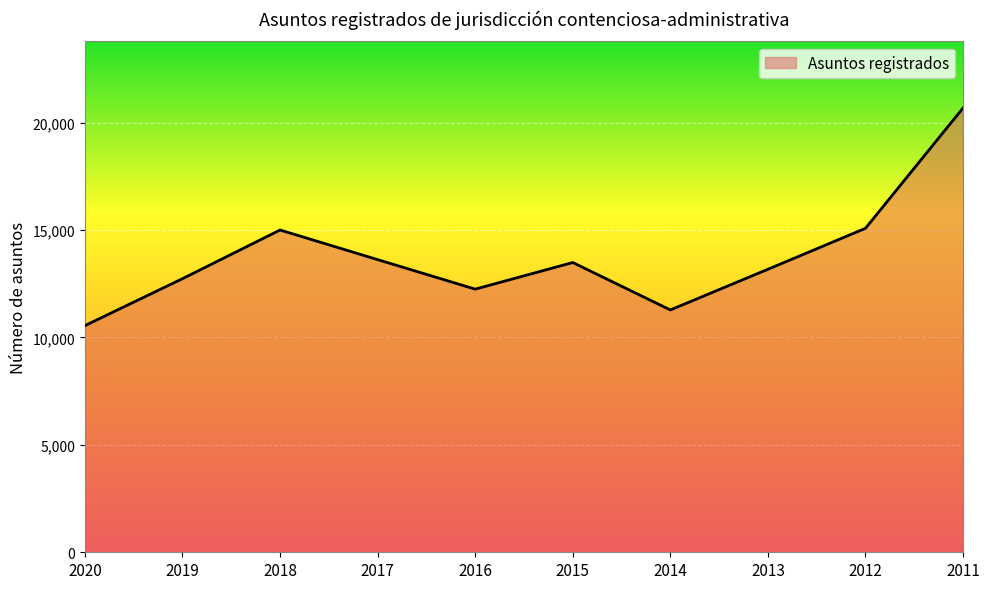

Read the value at 2015.

13487